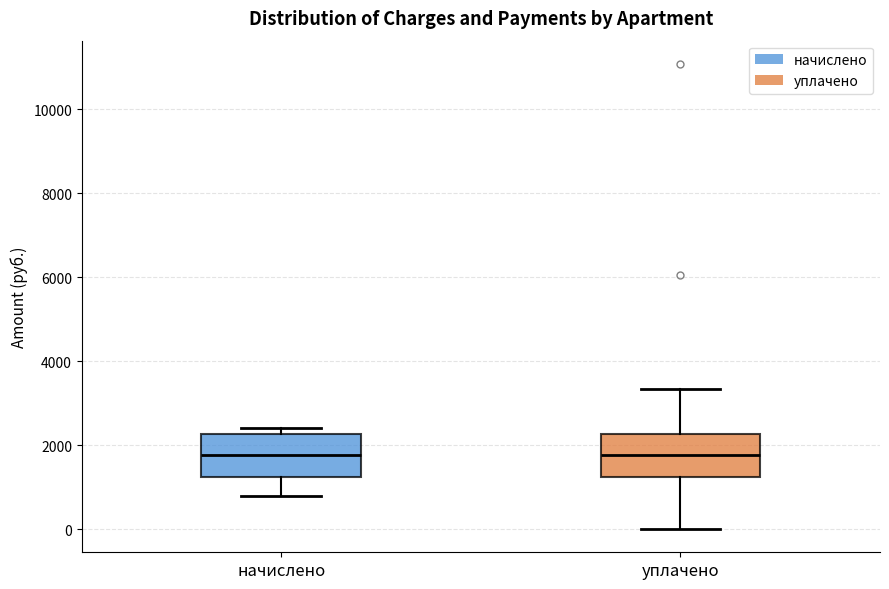

Reading left to right, read every box against the y-axis: the position of its median line, the range the box covers, and the ends of its whiskers. The values are not printed on the chart, so give them approximately, as read against the axis.

начислено: median 1800, box 1200 to 2200, whiskers 800 to 2400
уплачено: median 1800, box 1200 to 2200, whiskers 0 to 3400